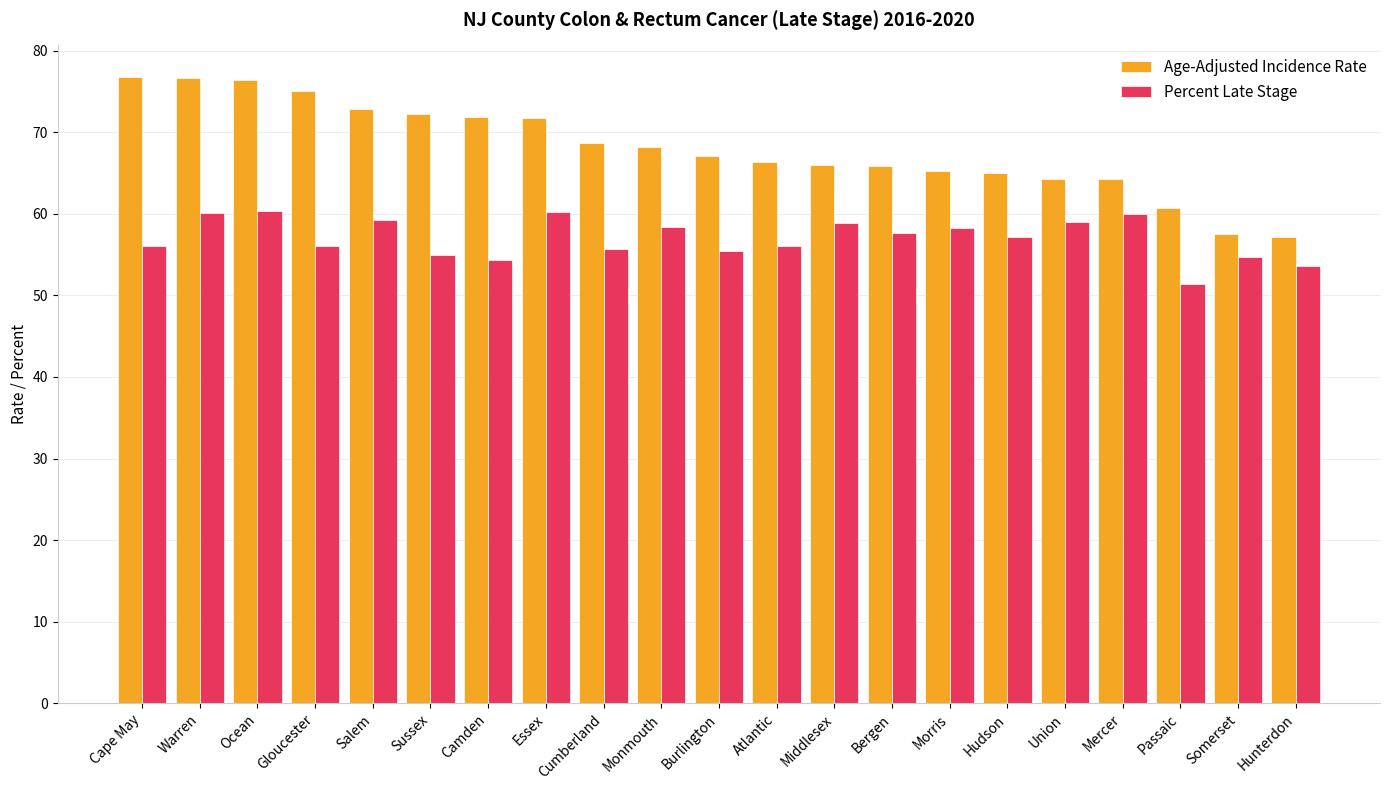

What are all the series names shown in the legend?

Age-Adjusted Incidence Rate, Percent Late Stage